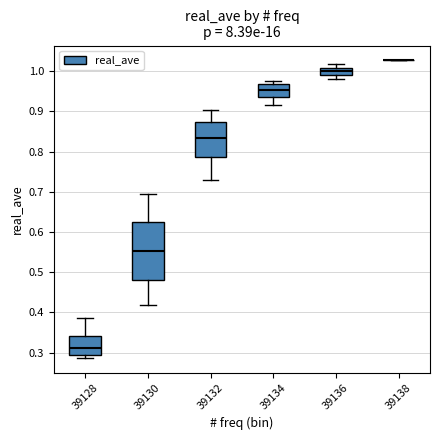

Comparing the boxes themselves (not the whiskers), which one is the tallest?

39130